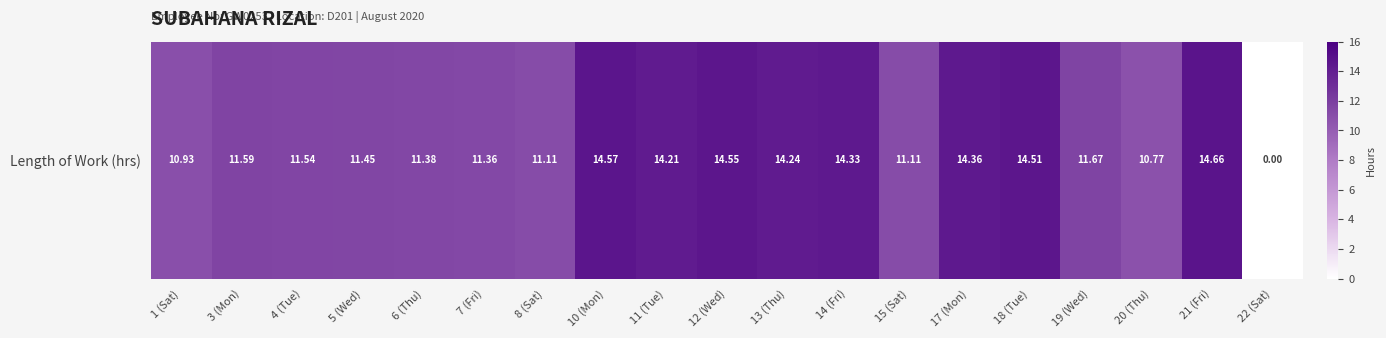

True or false: the data shows 14.5 at 18 (Tue).

True